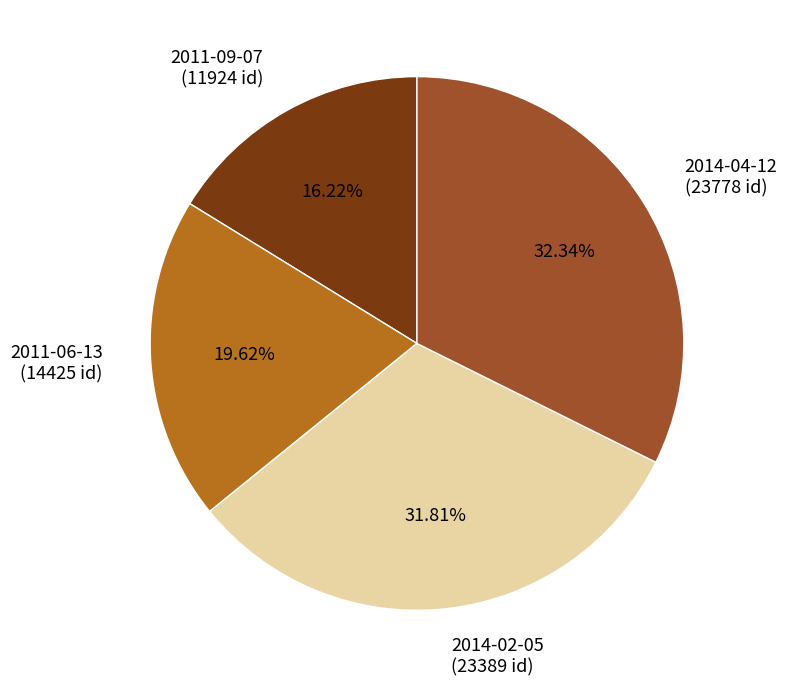

Does any single category account for the majority?

No